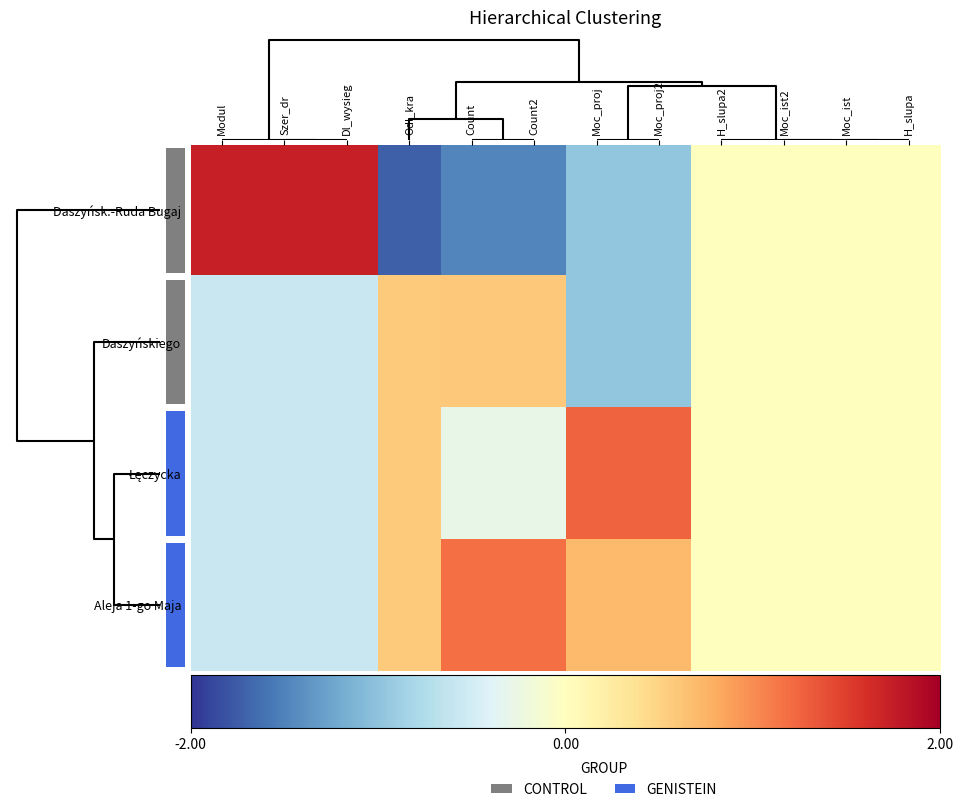

Which series has the largest total across all categories?

Aleja 1-go Maja